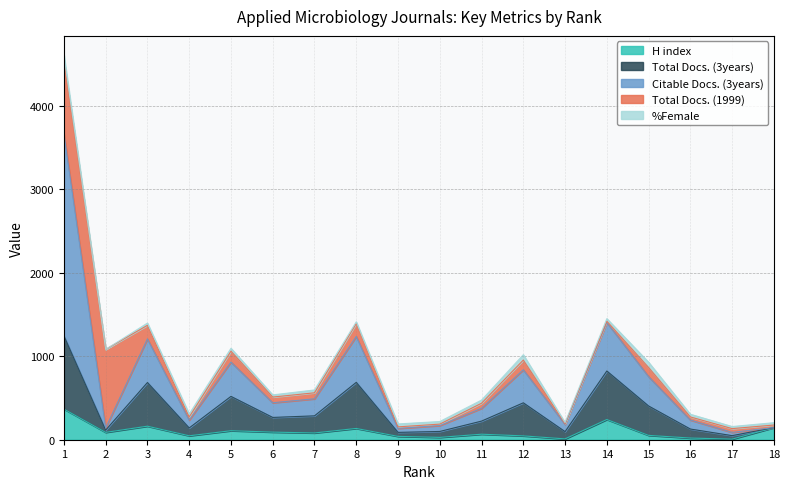

What is the highest value of the H index series?

367